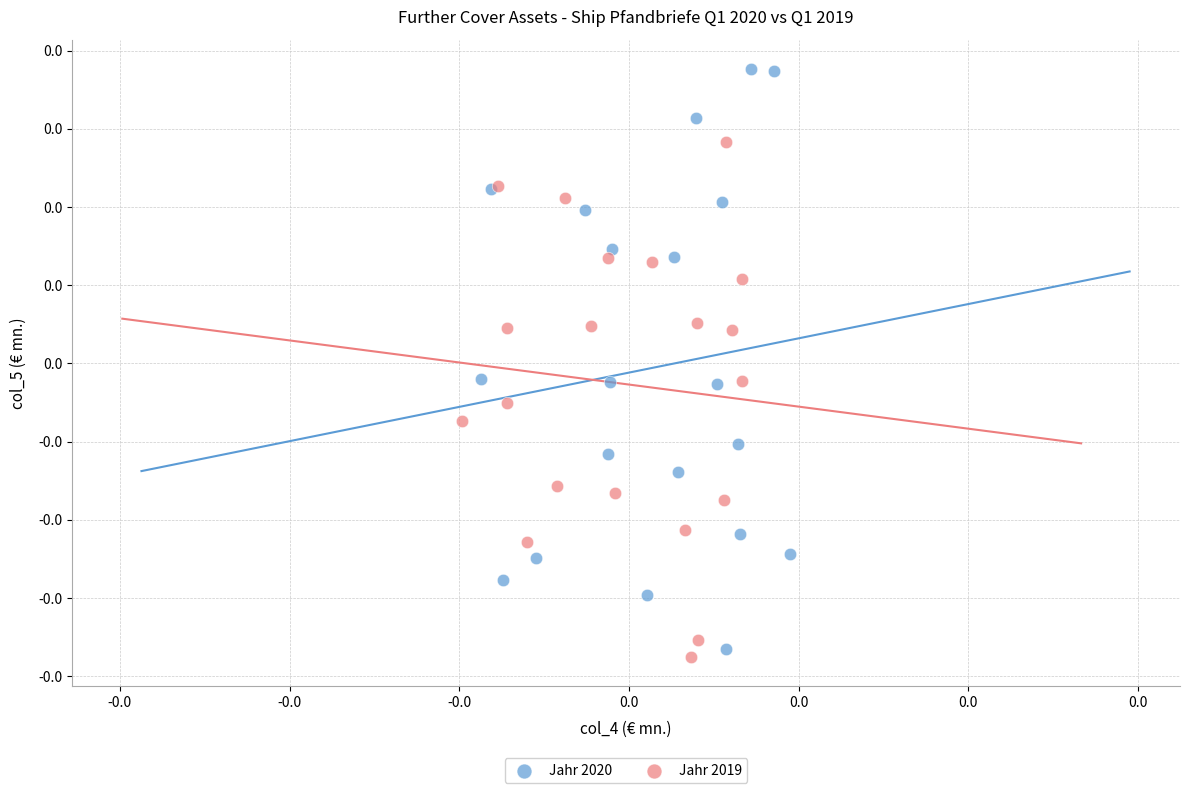

Which series reaches the minimum Y coordinate?

Jahr 2019